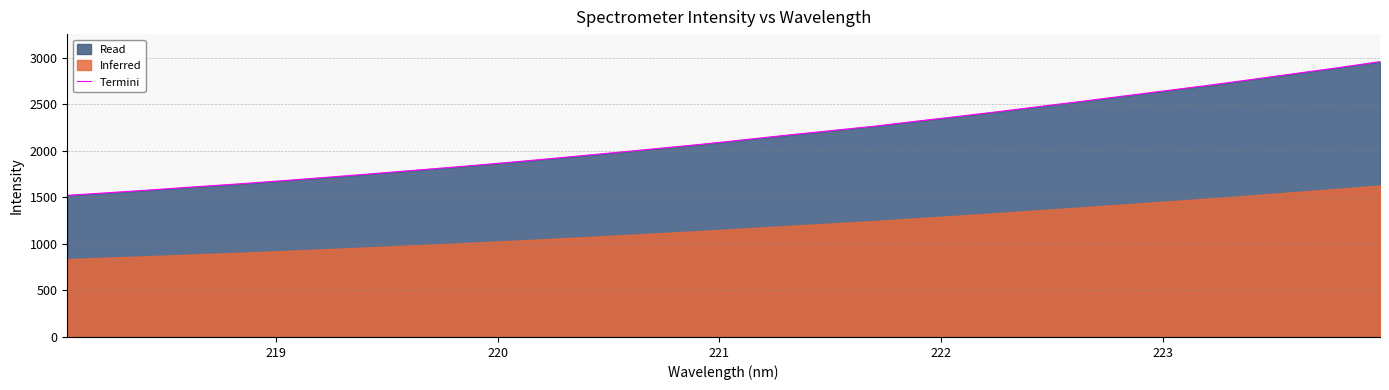

What is the minimum value for Termini?

1522.2